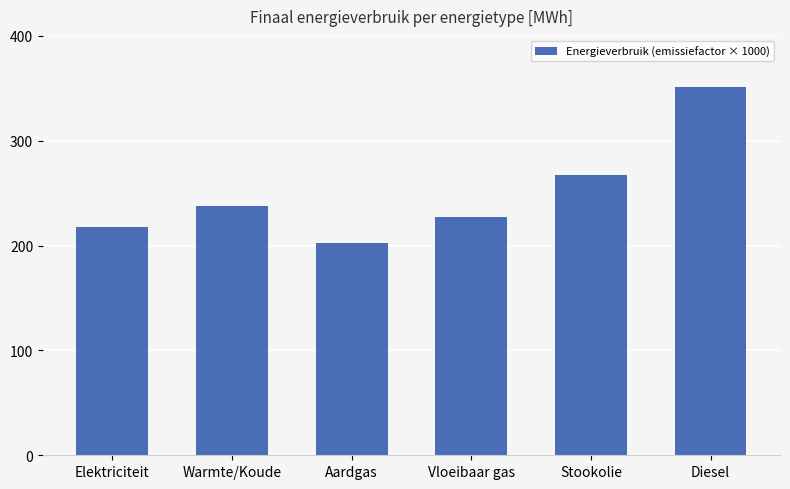

Reading right to left, list all the values displayed in this chart.

351.0	267.0	227.0	202.0	237.6	218.0